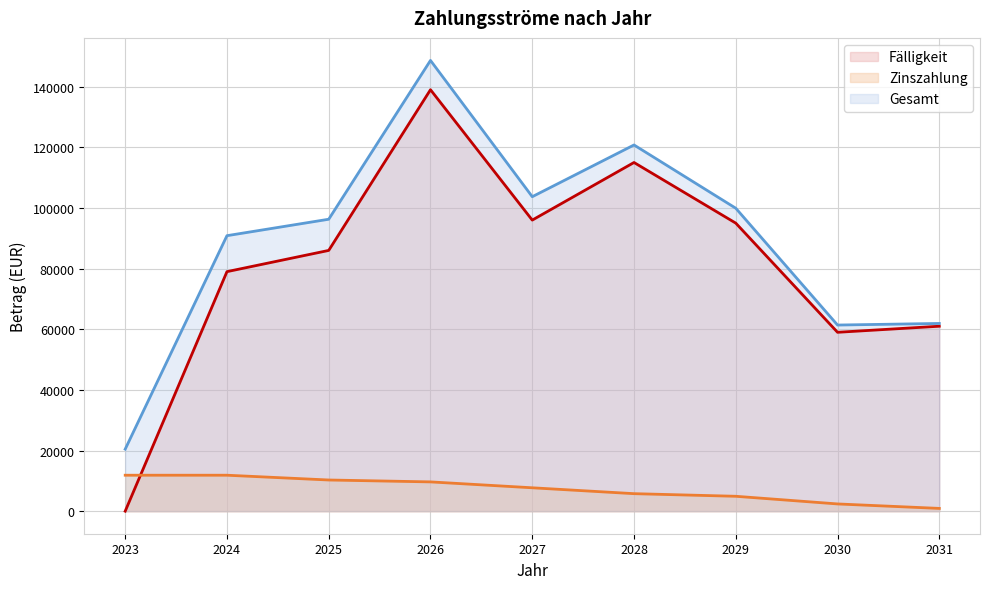

What is the difference between the highest and lowest values at 2023?

20457.8